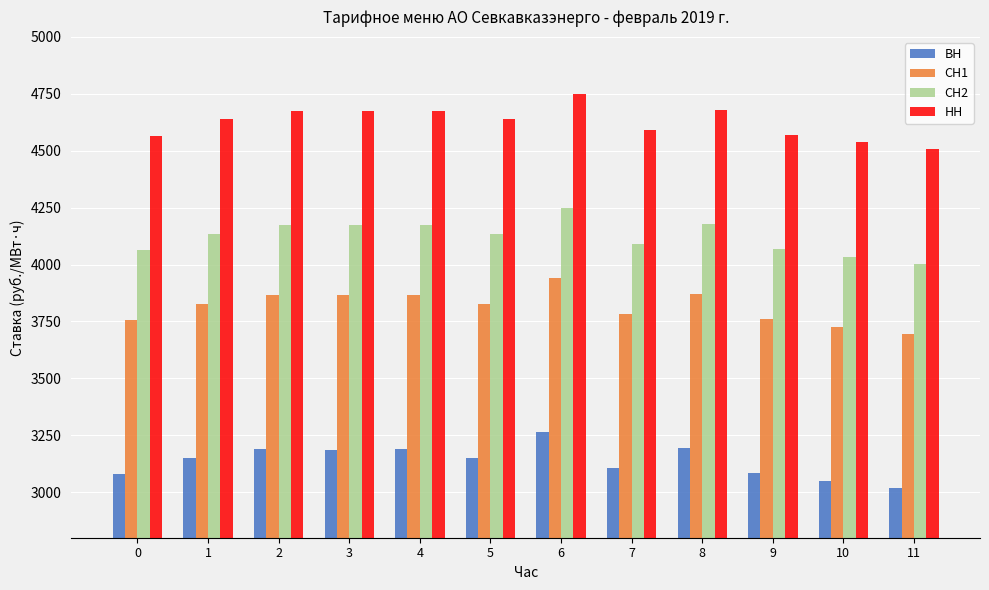

At which category is the sum across all series the highest?

6